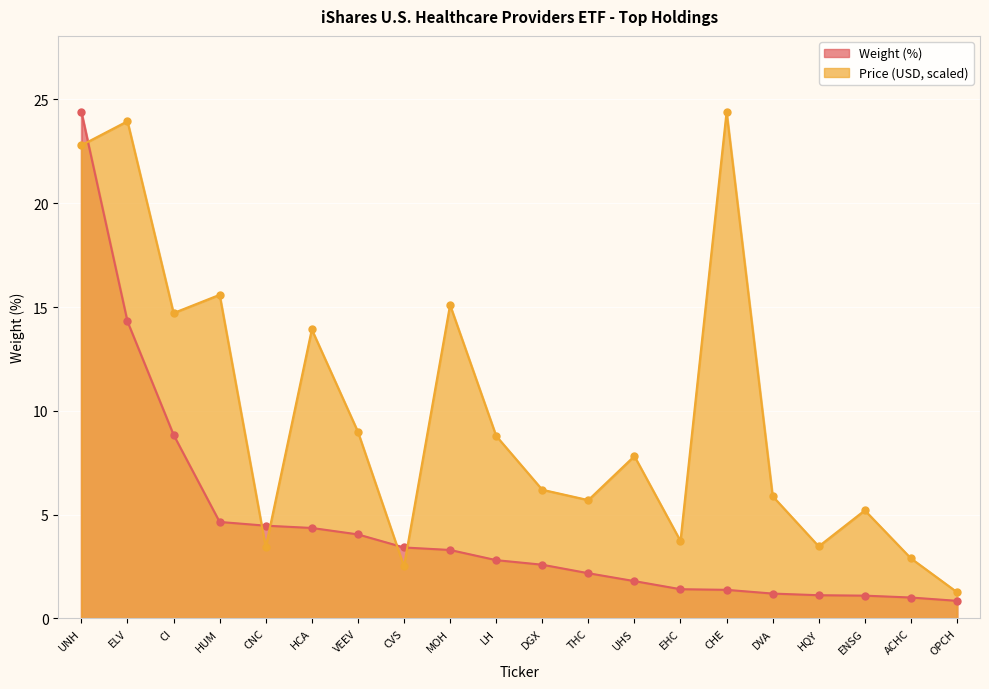

How many data points does each series have?

20